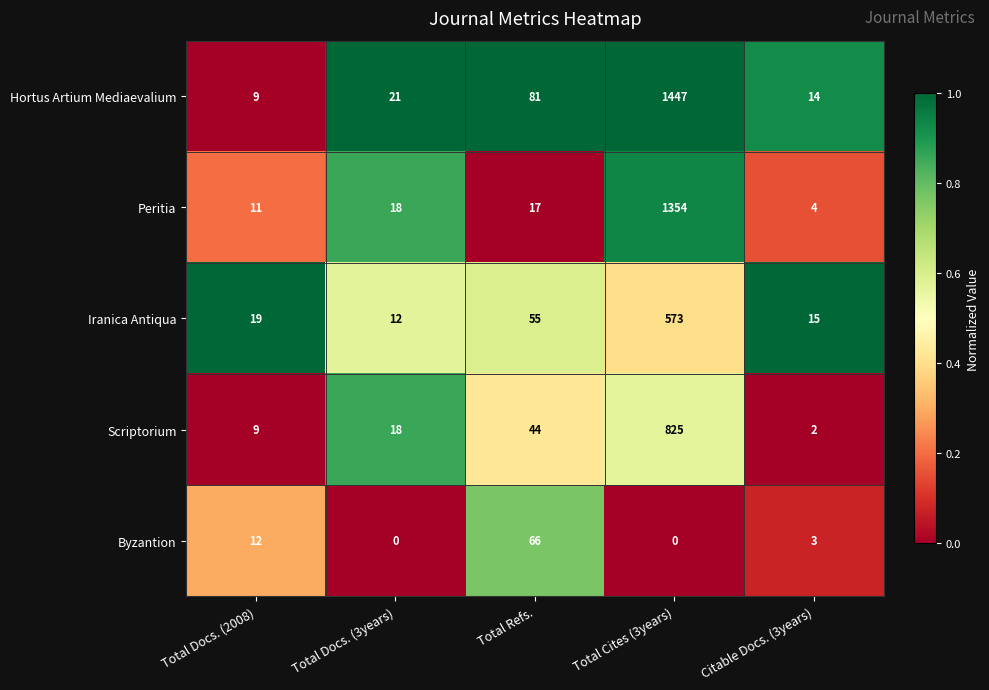

What is the difference between the maximum and second lowest values in the Hortus Artium Mediaevalium series?

1433